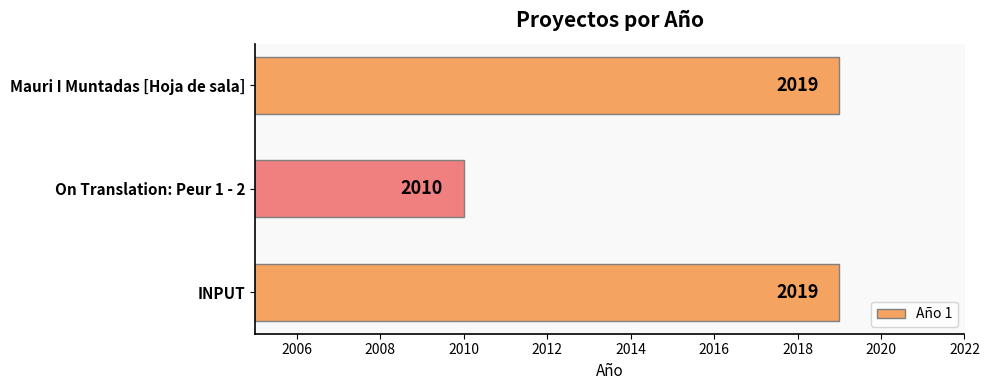

The chart shows a value of 2019 at INPUT. True or false?

True